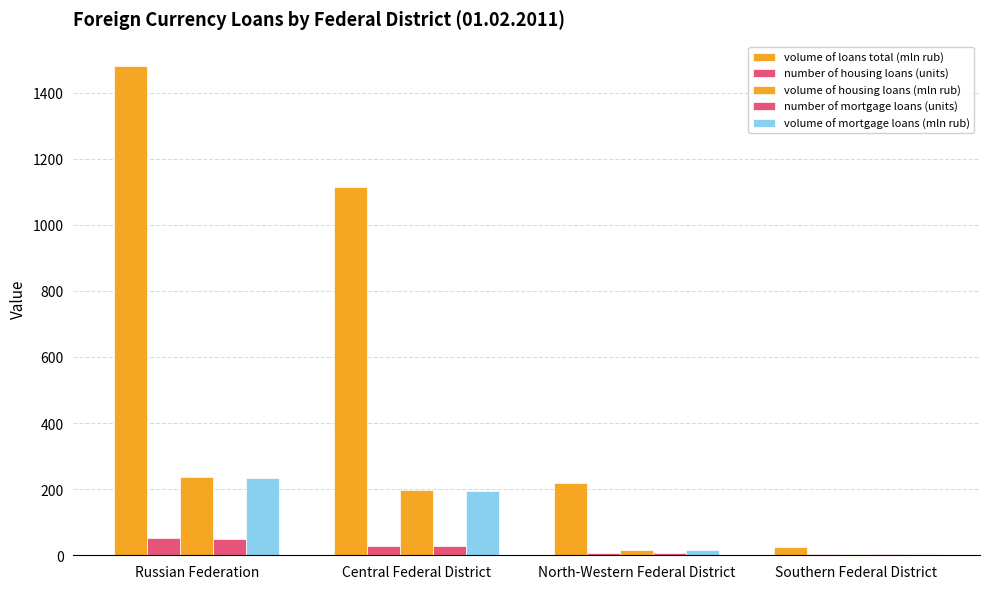

Count the number of data series in this chart.

5